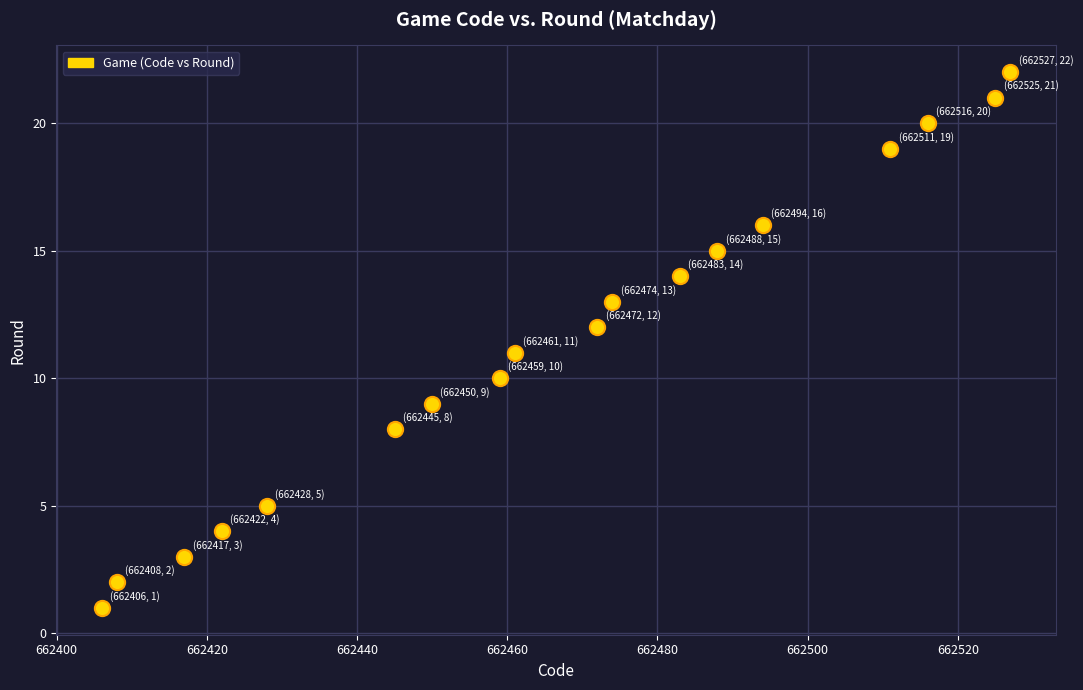

What is the range of Y values (max minus min)?

21